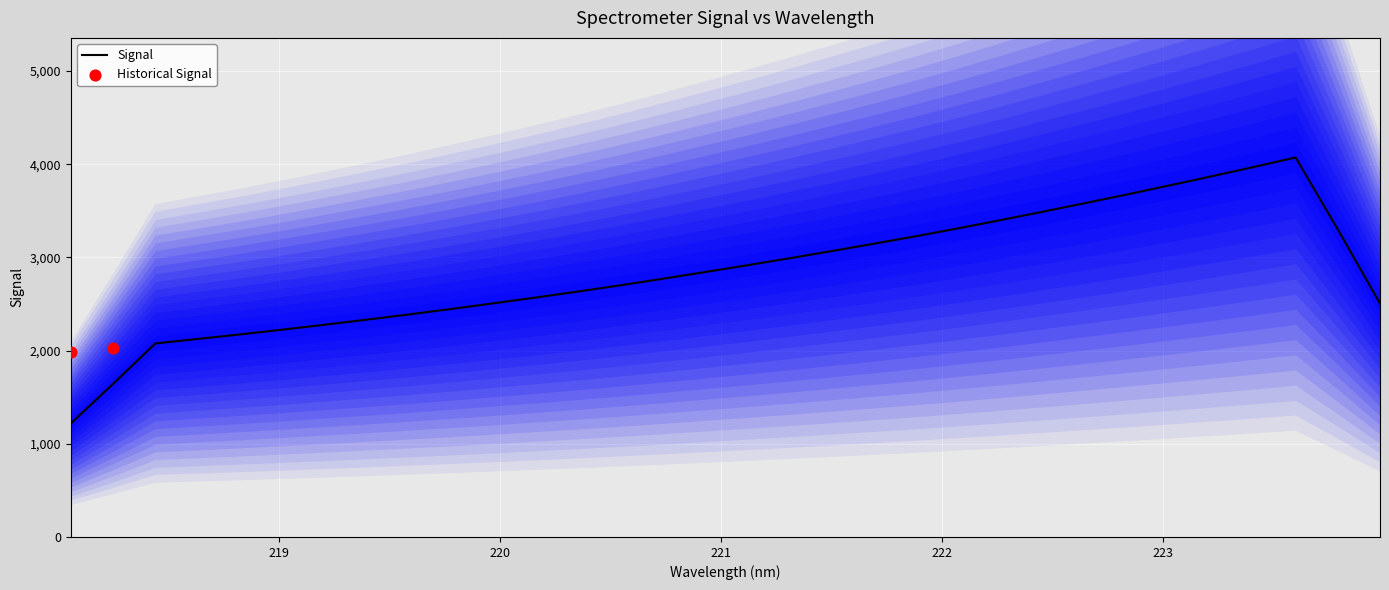

What is the maximum value for Signal?

4072.0